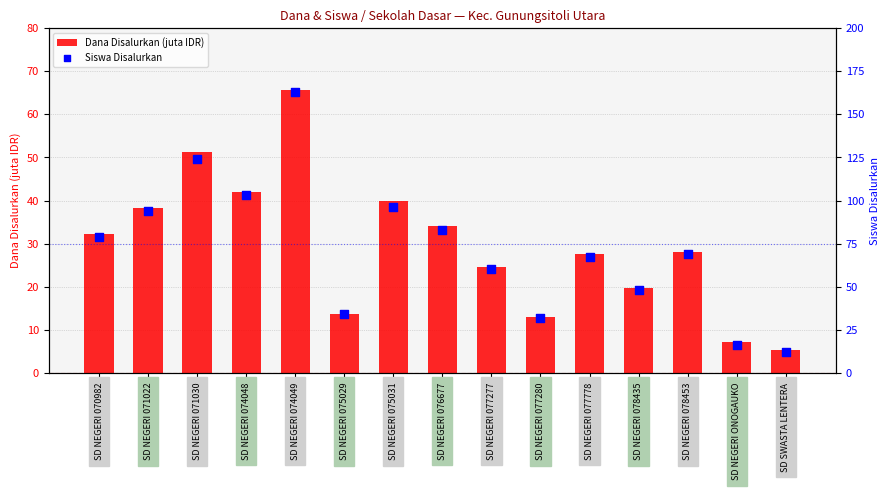

What are all the series names shown in the legend?

Dana Disalurkan (juta IDR), Siswa Disalurkan